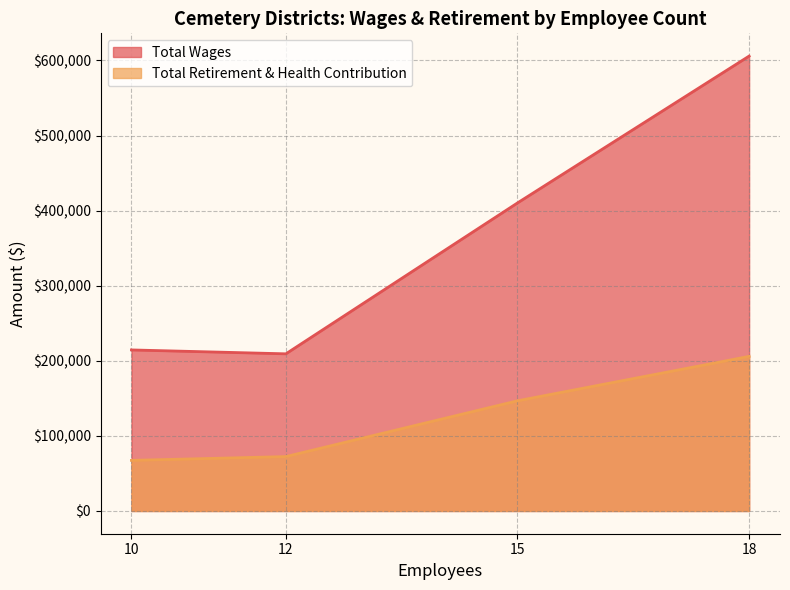

At which label does Total Retirement & Health Contribution first exceed 146726?

18